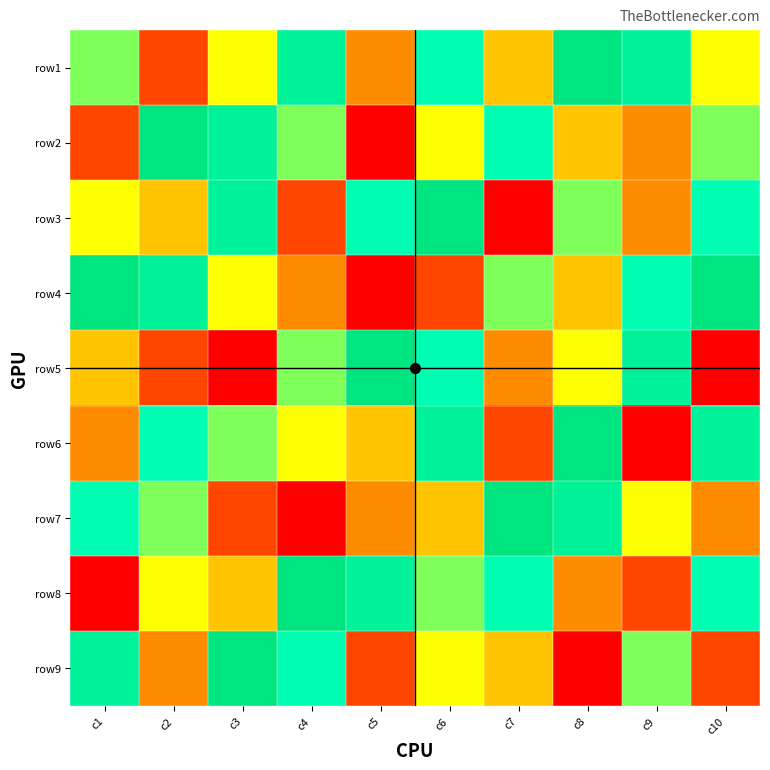

What is the spread (max minus min) of values at c6?

7